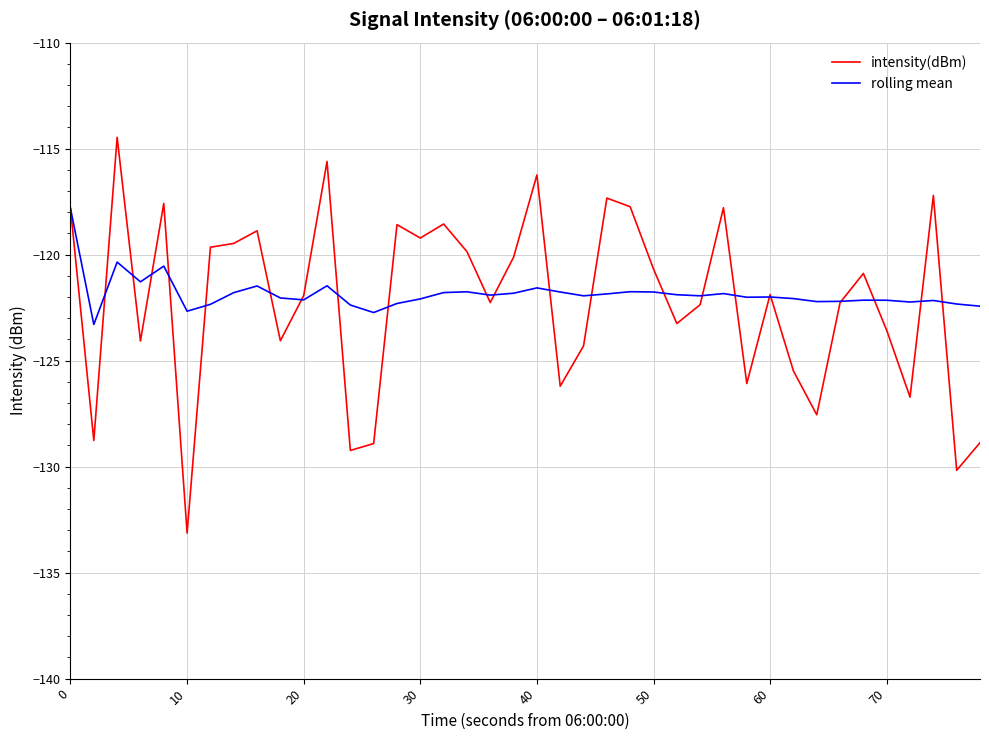

Which series has the widest spread of values?

intensity(dBm)